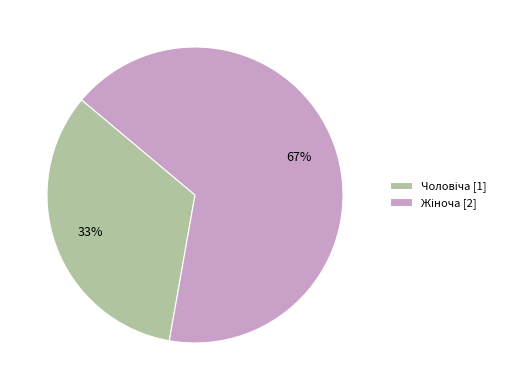

Is there any slice that represents more than half of the pie?

Yes